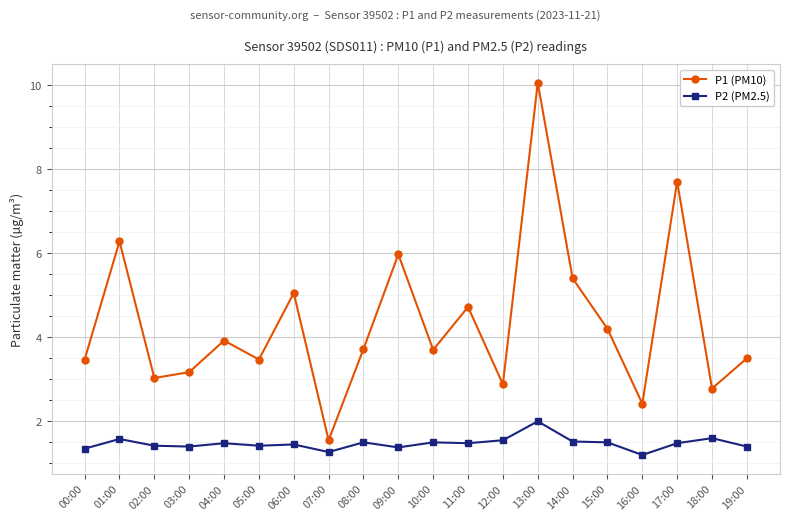

True or false: P1 (PM10) has more than 0 interior local peaks.

True